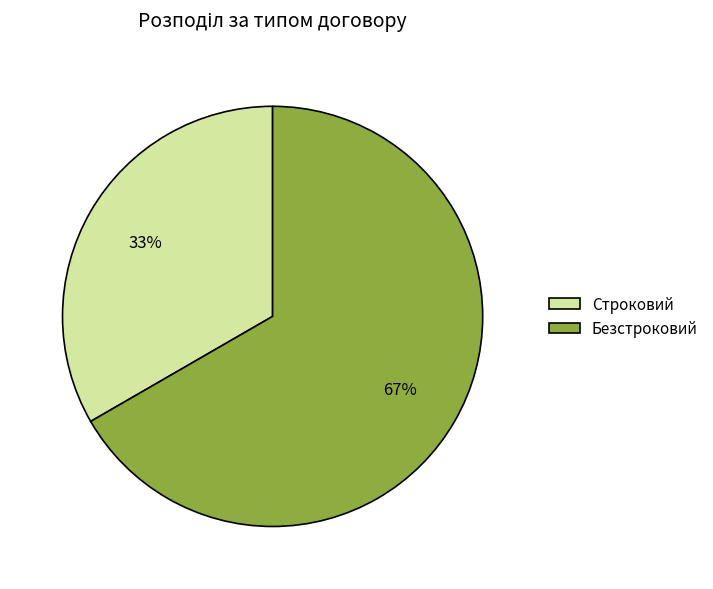

What percentage is the Безстроковий slice, to the nearest percent?

67%